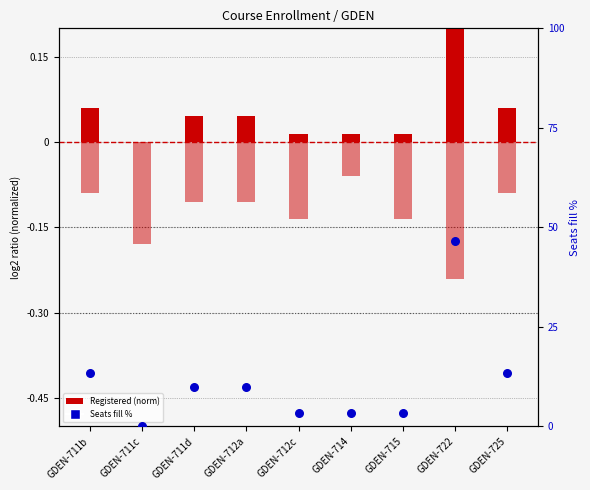

Which series has the largest Y range (max minus min)?

Seats fill %